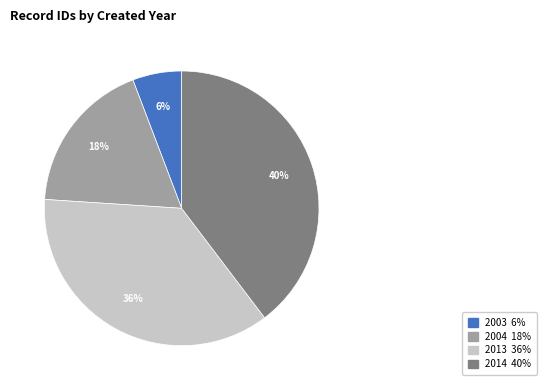

To the nearest percent, what is the difference between the largest and smallest slice percentages?

34%